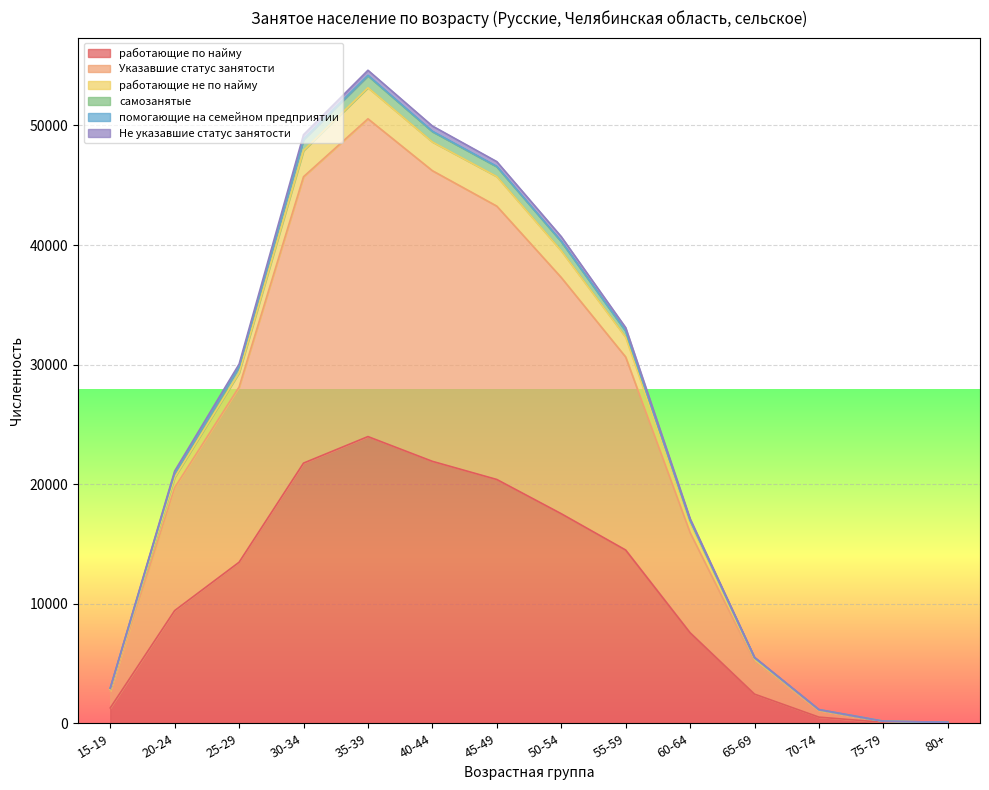

In работающие не по найму, how many points are higher than both neighbors (excluding endpoints)?

1